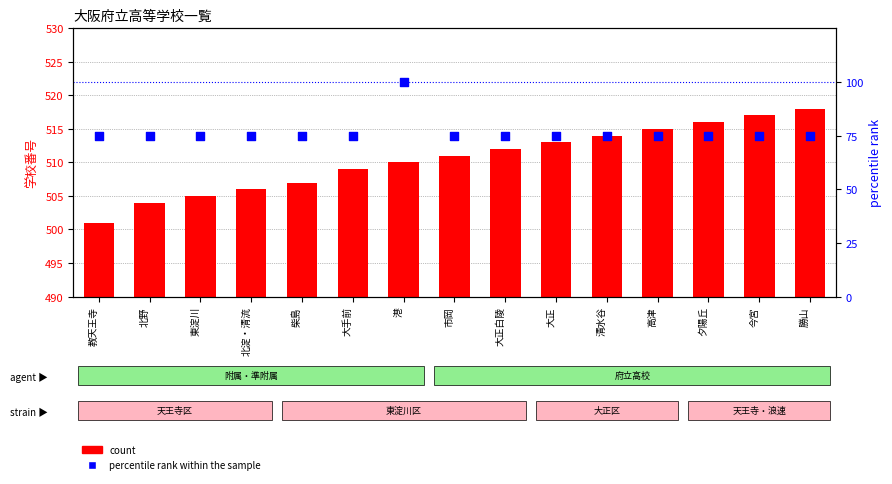

At which category is the sum across all series the highest?

港